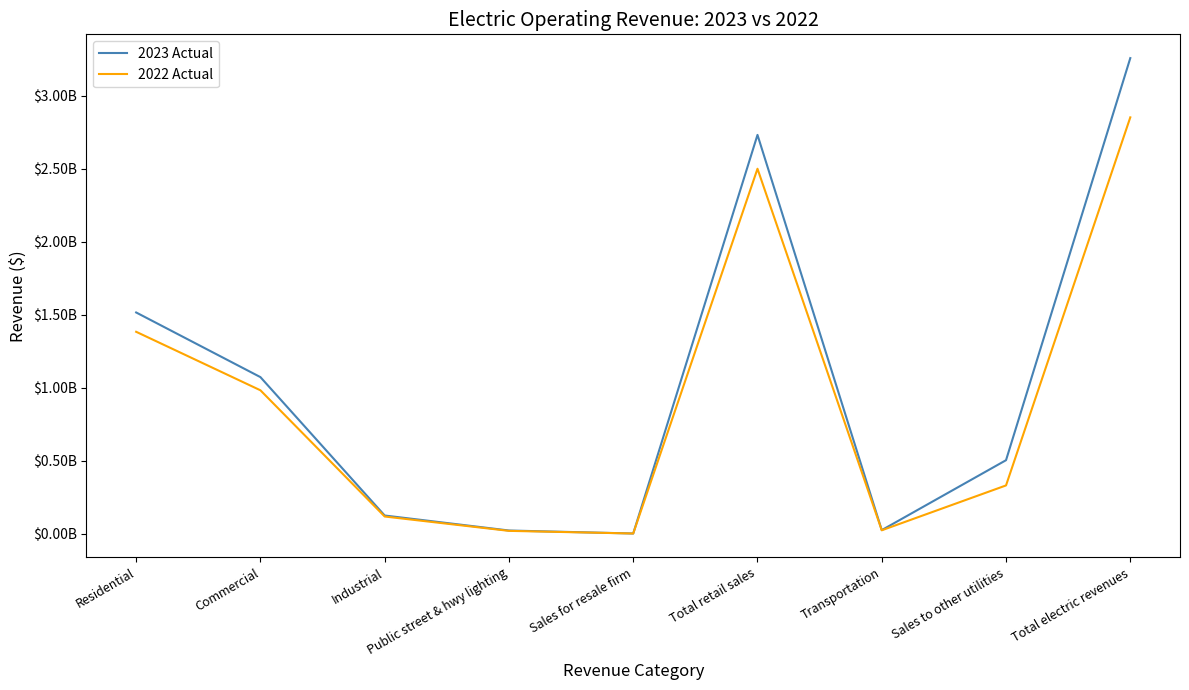

Does the chart have visible grid lines?

No